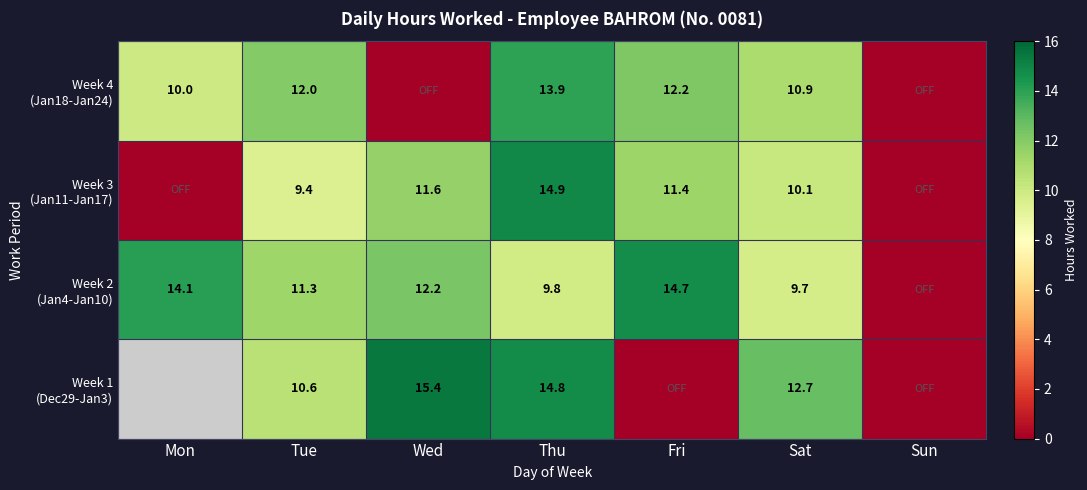

At which category does the chart reach its peak across all series?

Wed